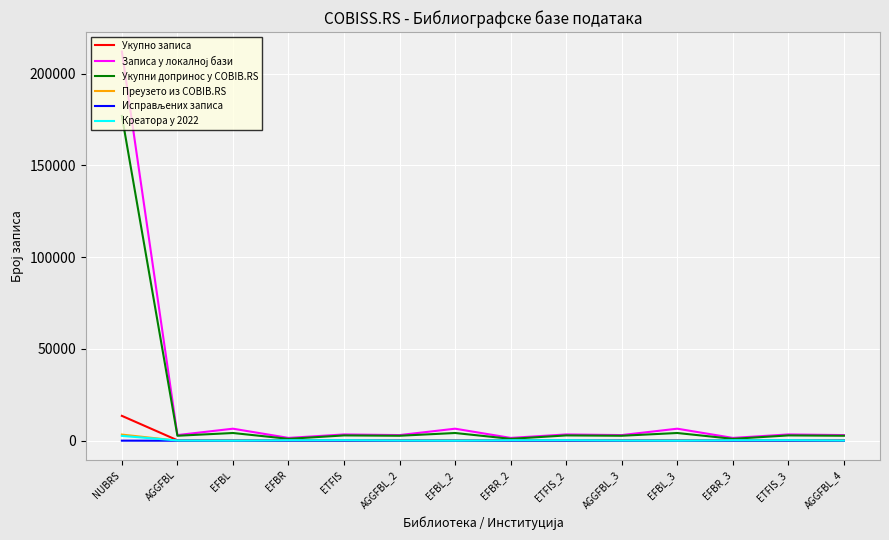

At which category is the sum across all series the highest?

NUBRS